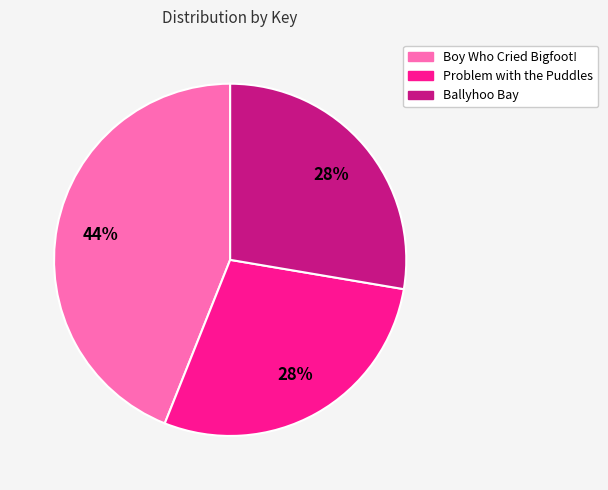

Is it true that Problem with the Puddles is 35% of the pie?

False